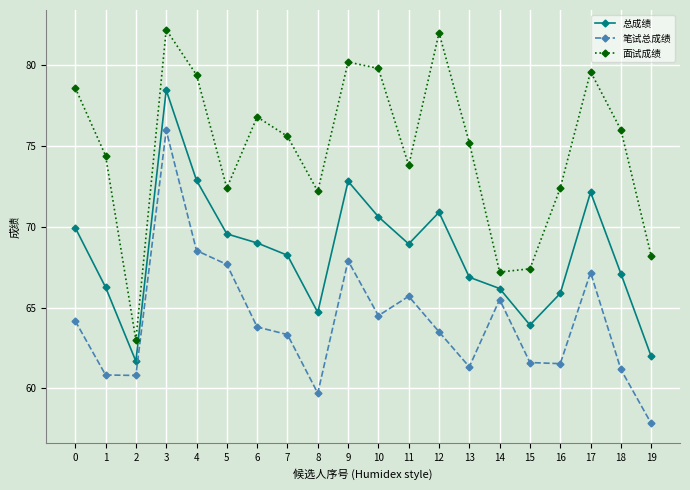

What is the total value across all series at 18?

204.3